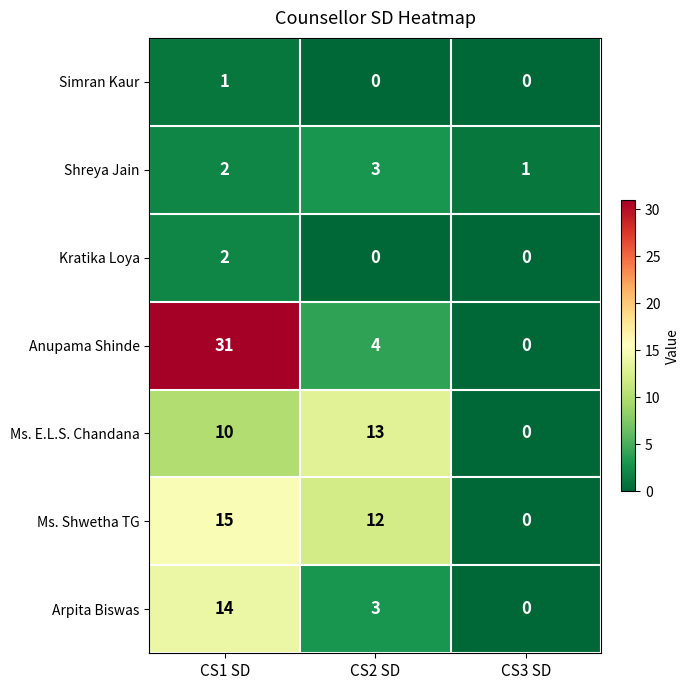

Reading left to right, what are all the values shown in this chart?

Simran Kaur: 1	0	0
Shreya Jain: 2	3	1
Kratika Loya: 2	0	0
Anupama Shinde: 31	4	0
Ms. E.L.S. Chandana: 10	13	0
Ms. Shwetha TG: 15	12	0
Arpita Biswas: 14	3	0